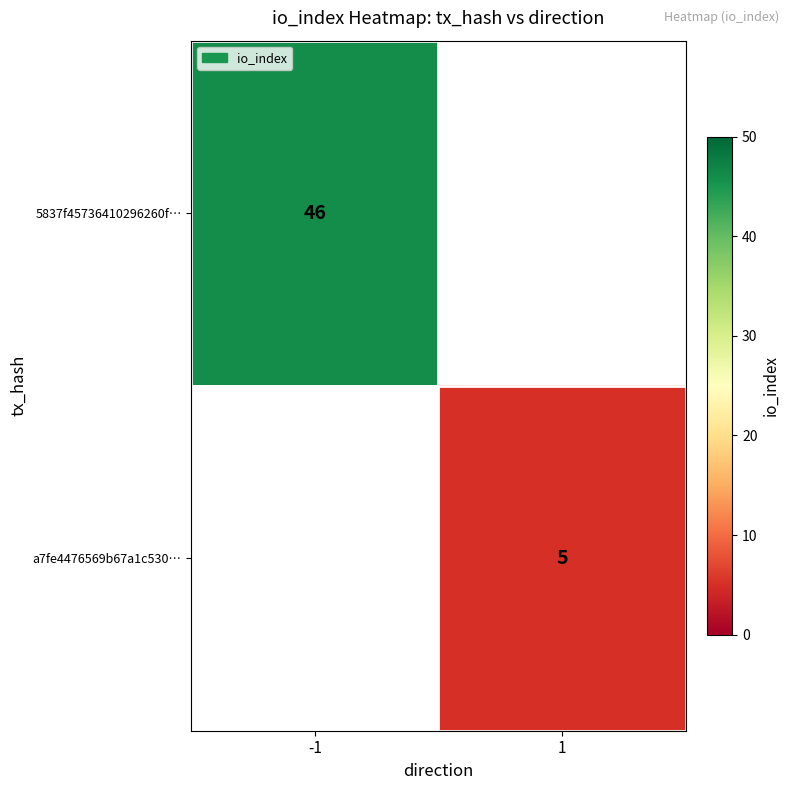

Is the value of 5837f45736410296260f… at -1 greater than the value of a7fe4476569b67a1c530… at 1?

Yes